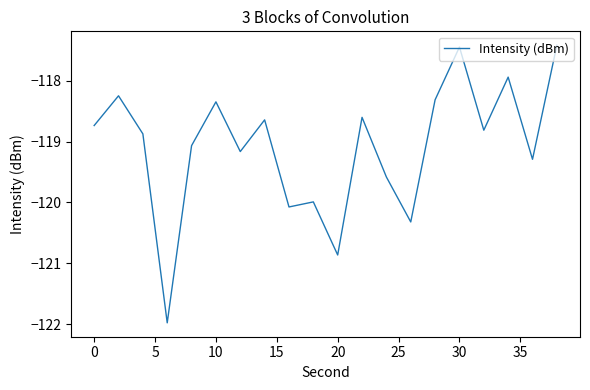

What is the average value?

-119.1